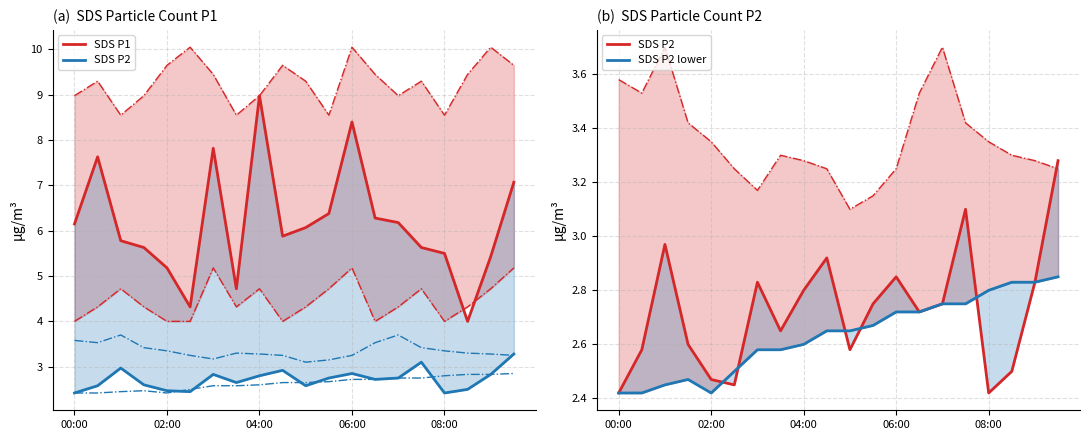

The value of SDS P2 at 06:00 is 2.9. True or false?

True